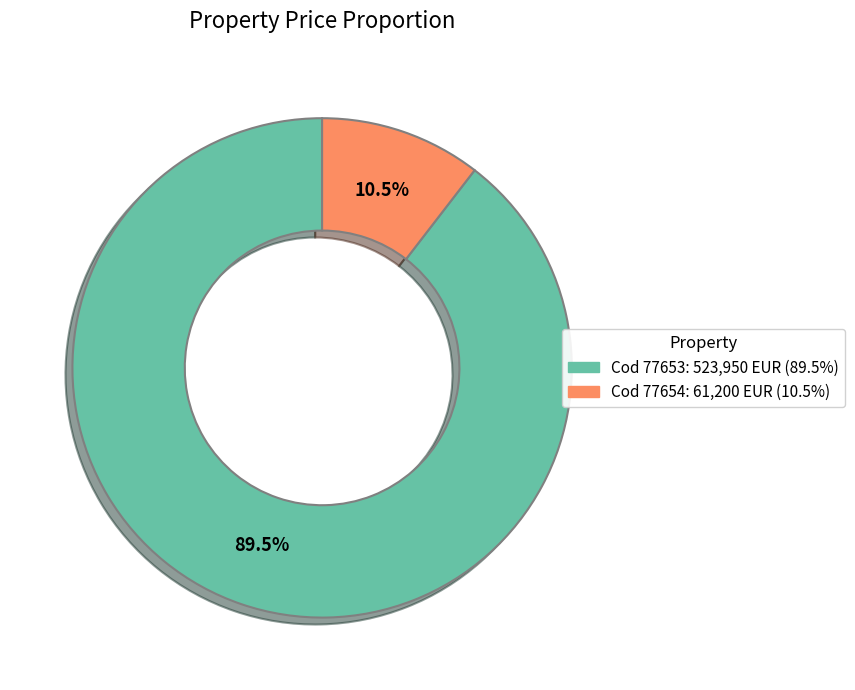

What is the smallest slice in the pie chart?

Cod 77654: 61,200 EUR (10.5%)